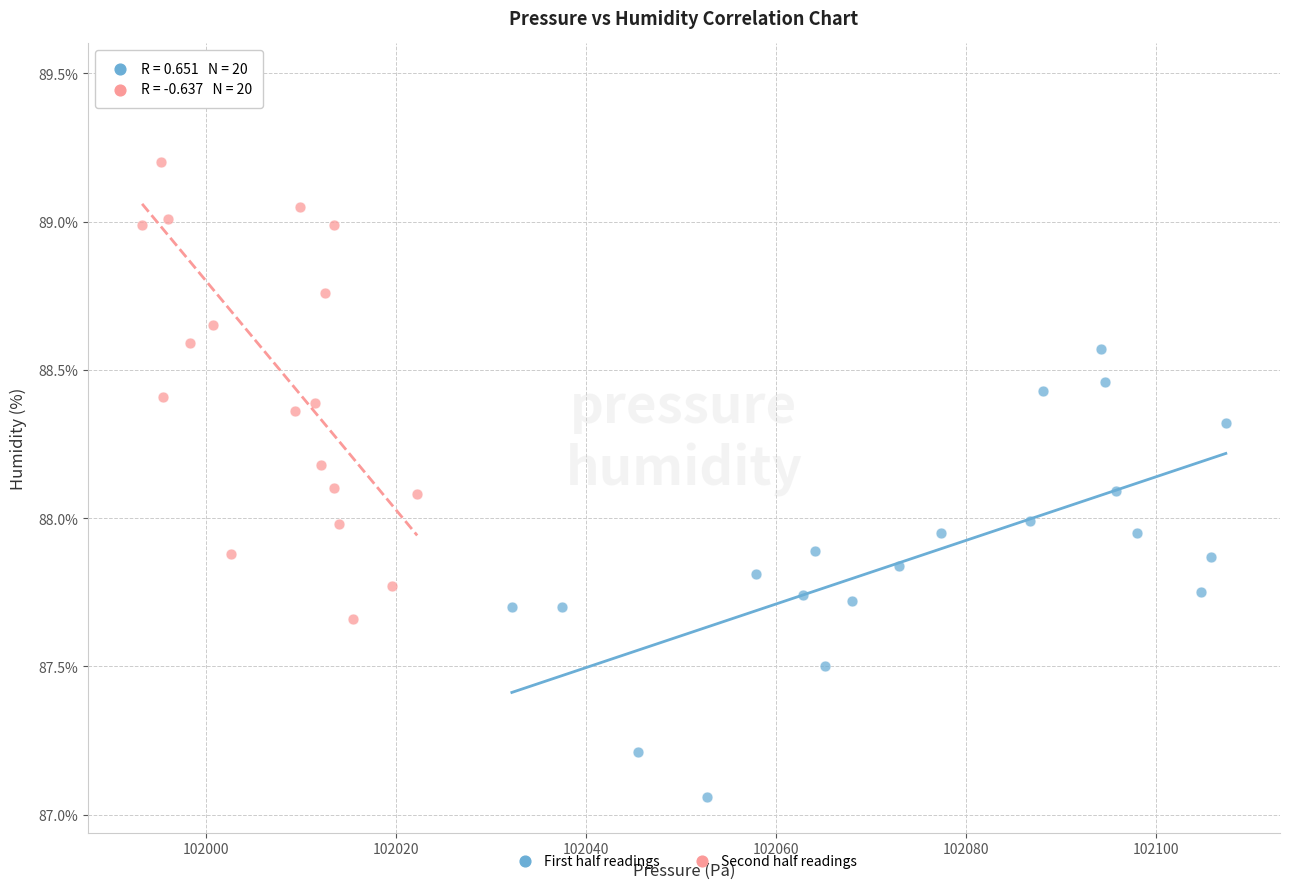

Which series contains the highest Y value?

Second half readings